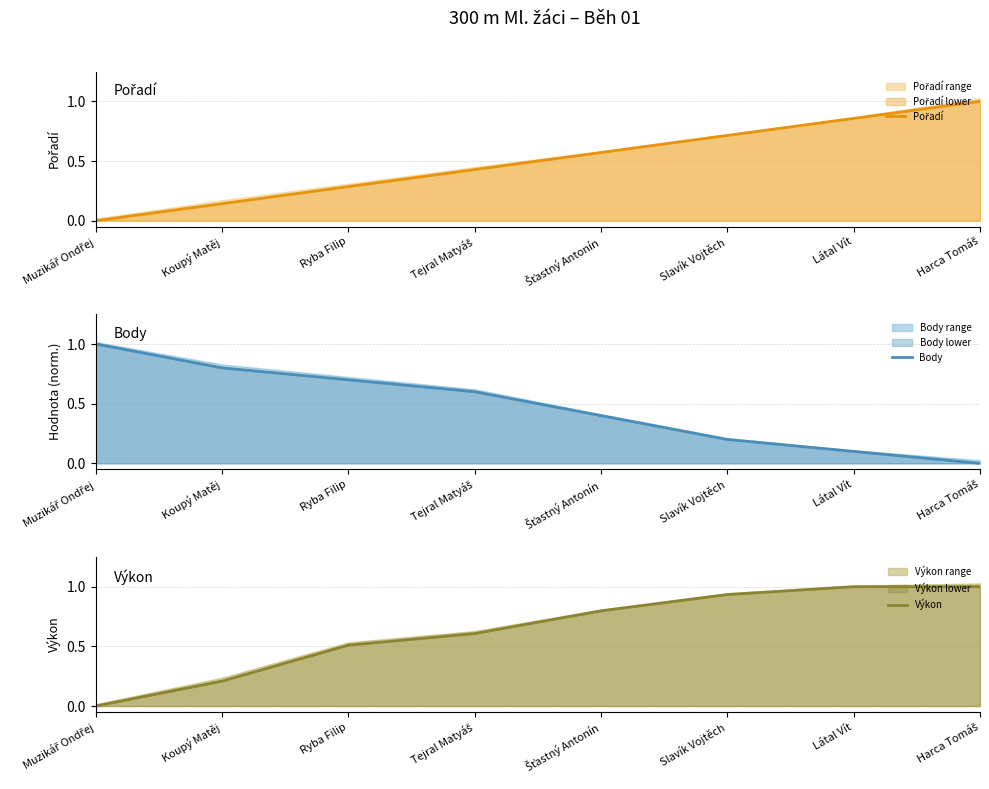

List the labels in order of Body value, smallest first.

Harca Tomáš, Látal Vít, Slavík Vojtěch, Šťastný Antonín, Tejral Matyáš, Ryba Filip, Koupý Matěj, Muzikář Ondřej